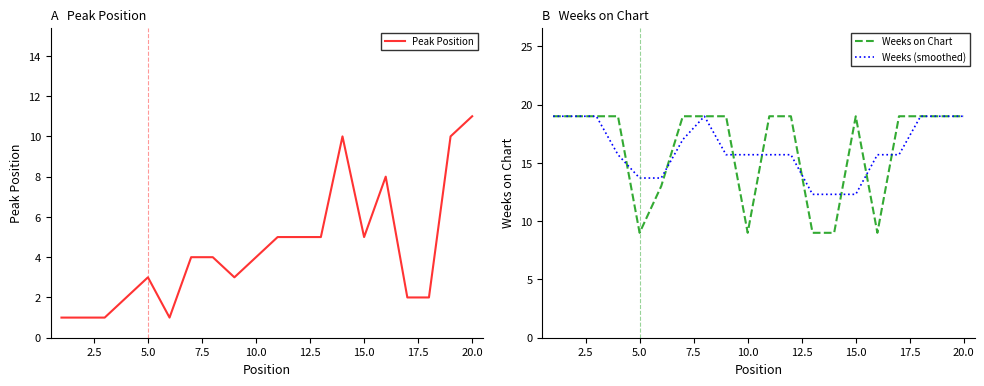

List the series in order of their peak value, highest first.

Weeks on Chart, Weeks (smoothed), Peak Position